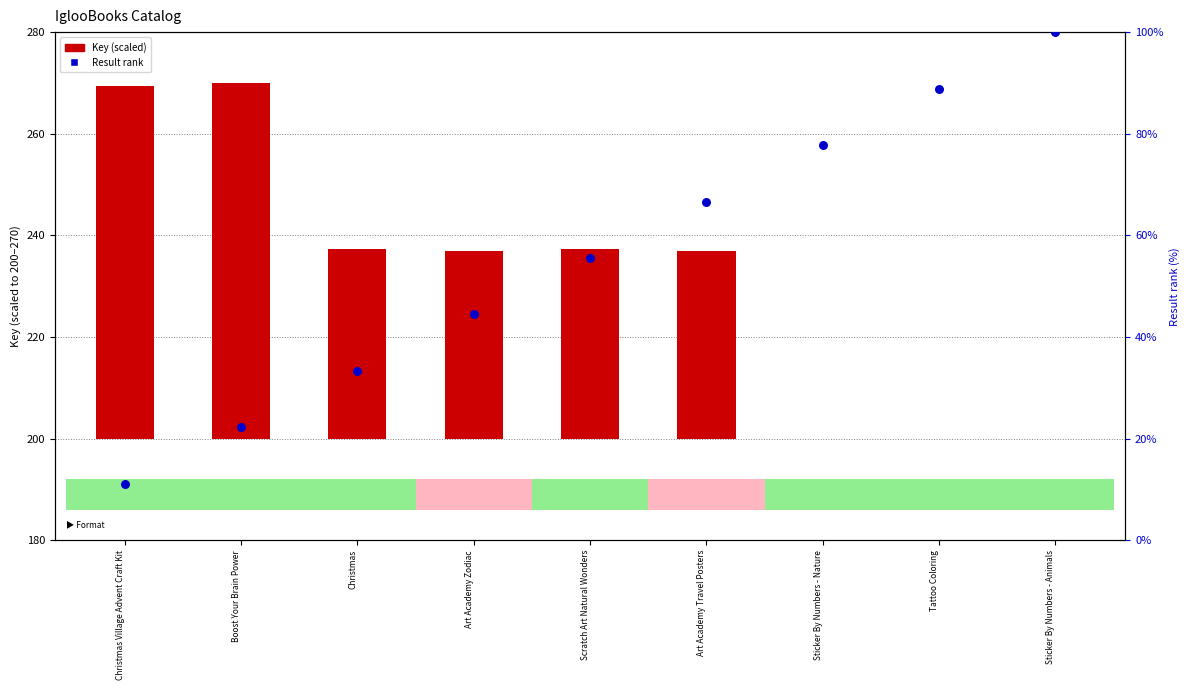

Is the value of Key (scaled) at Sticker By Numbers - Animals greater than the value of Result rank at Art Academy Zodiac?

No